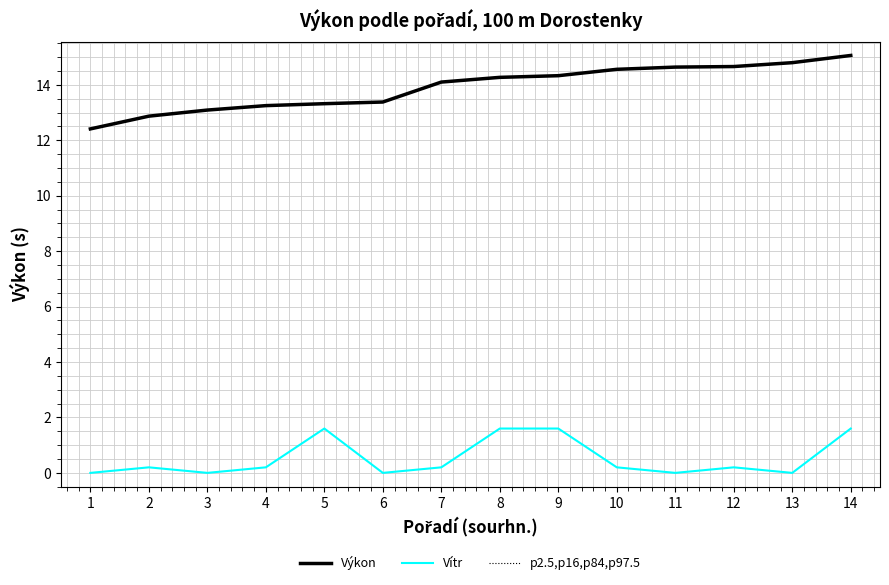

At 8, list the series in order from largest to smallest.

Výkon, p2.5,p16,p84,p97.5, Vítr